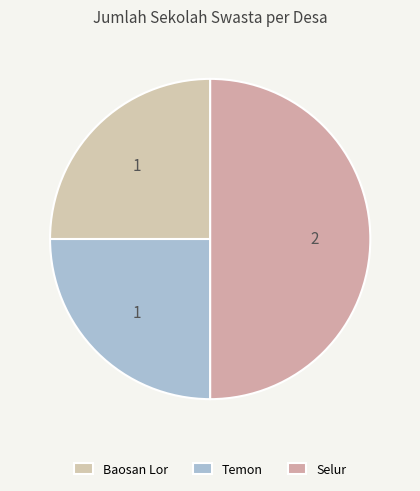

Is there any slice that represents more than half of the pie?

No